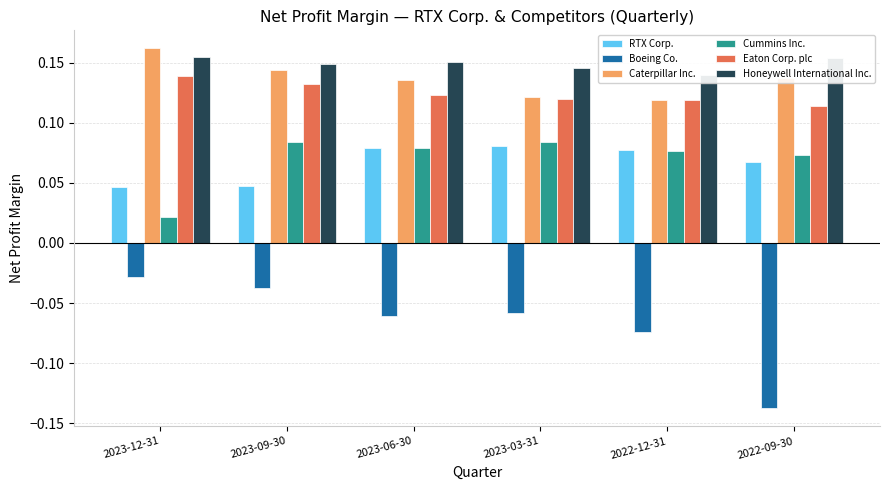

How many distinct data groups are displayed?

6